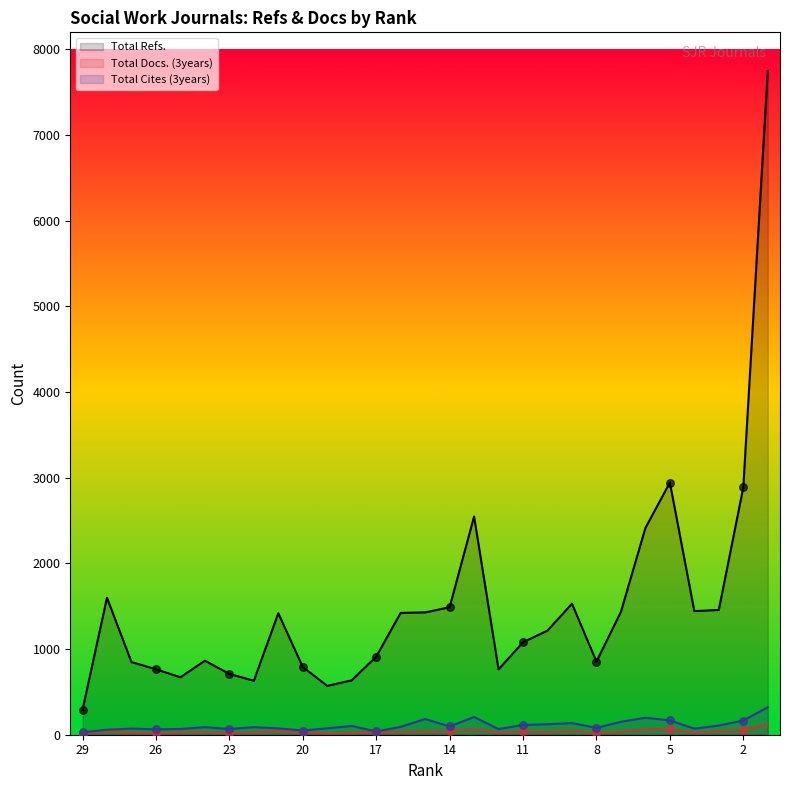

Is the value of Total Docs. (3years) at 24 greater than the value of Total Cites (3years) at 11?

No